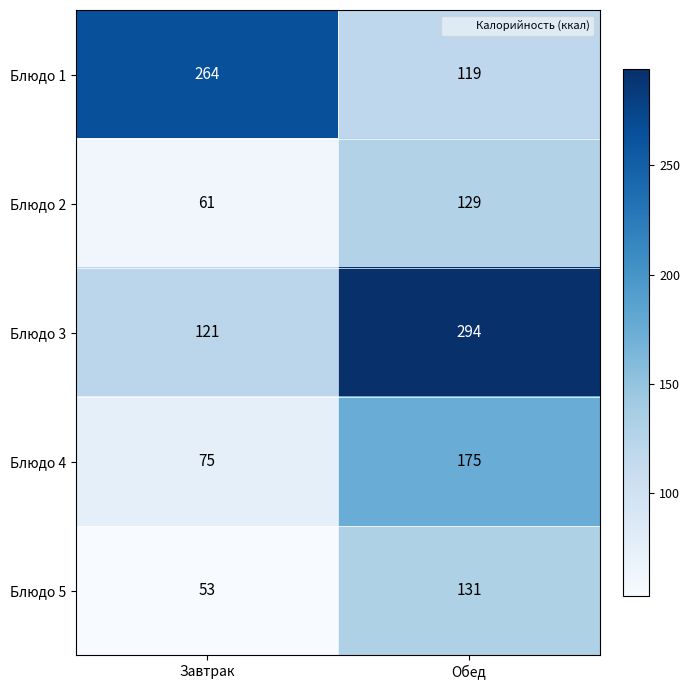

Count the number of data series in this chart.

5